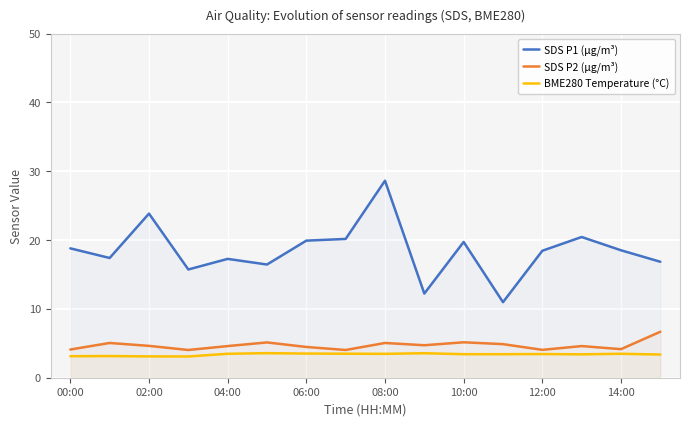

True or false: SDS P2 (µg/m³) and BME280 Temperature (°C) cross at least once.

False